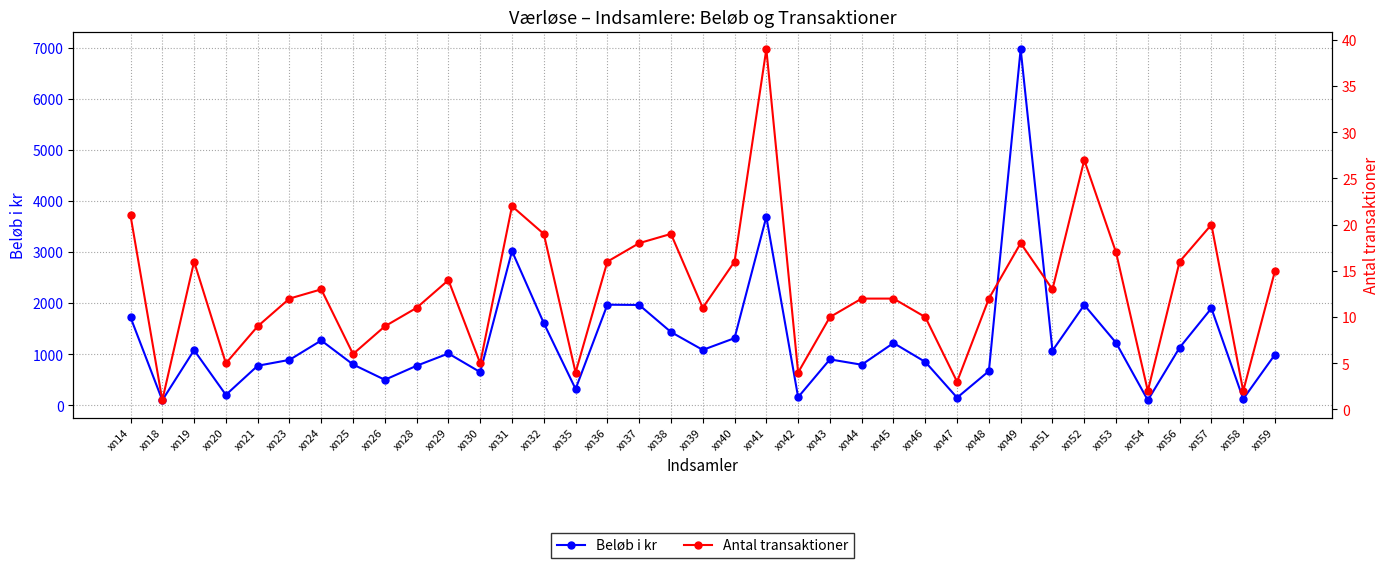

True or false: Antal transaktioner and Beløb i kr intersect in this chart.

False